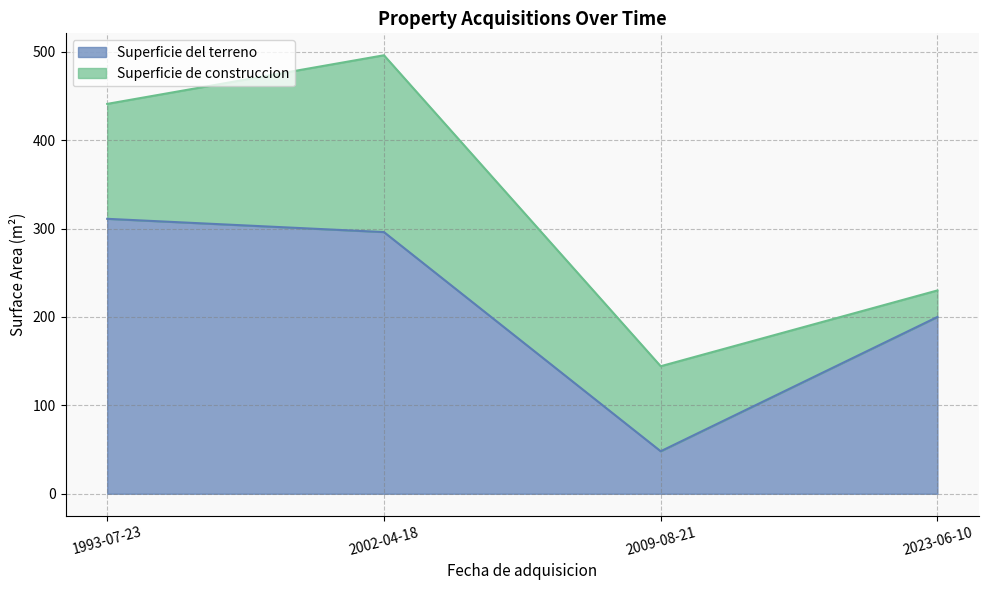

Approximately how many times larger is the value at 2009-08-21 compared to 1993-07-23?

0.2